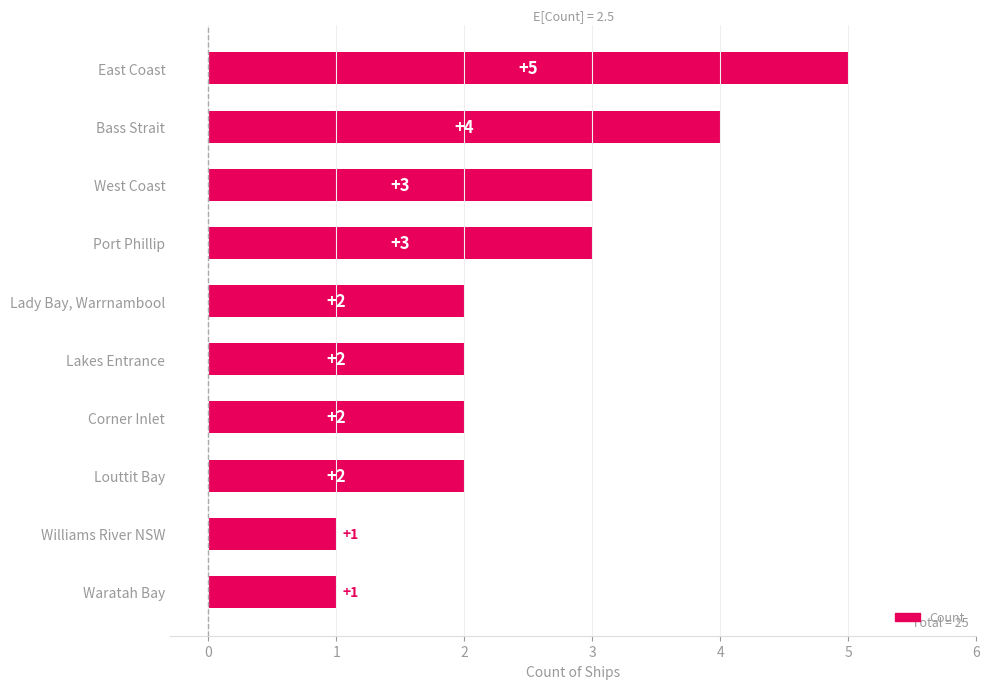

Which has a higher value, Lady Bay, Warrnambool or West Coast?

West Coast